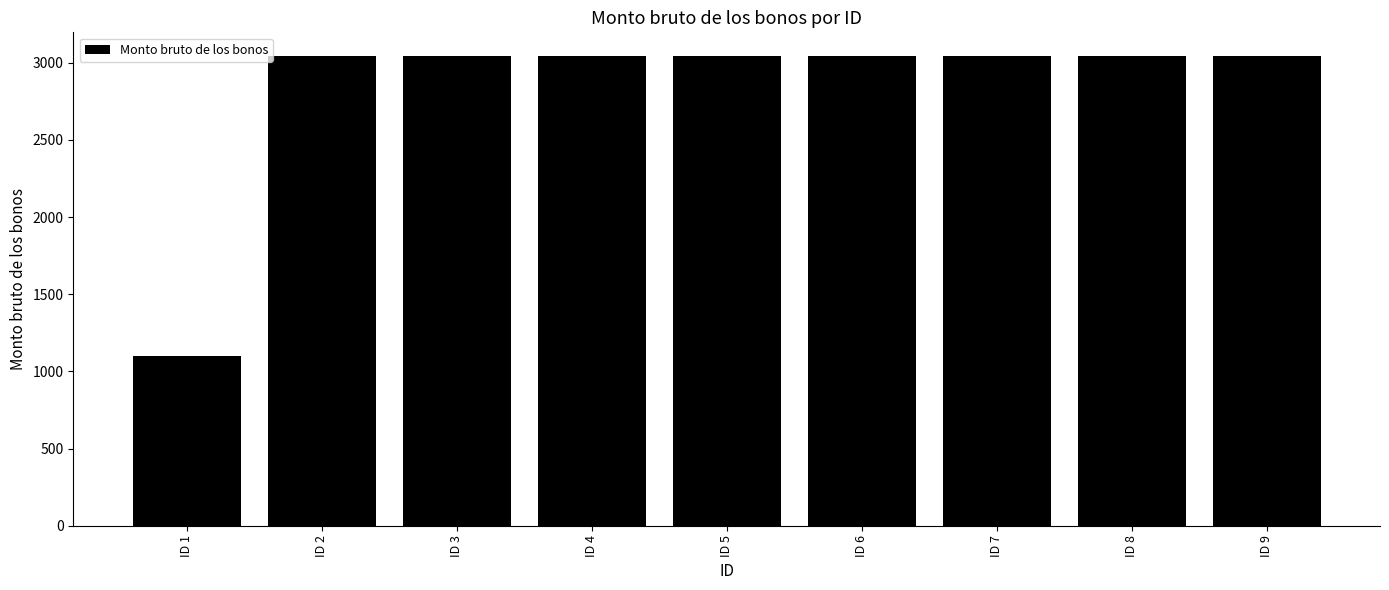

Which label corresponds to the smallest value in the chart?

ID 1